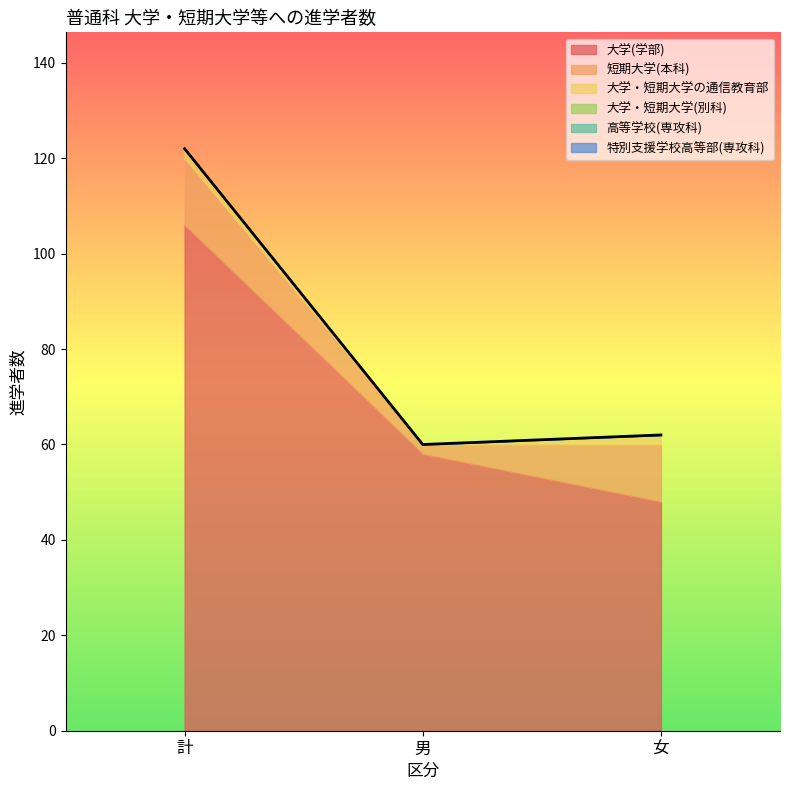

How many distinct data groups are displayed?

6